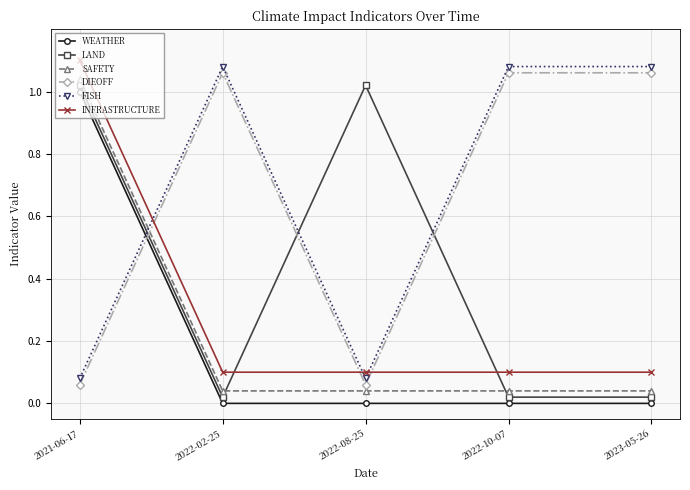

At which category is the sum across all series the highest?

2021-06-17